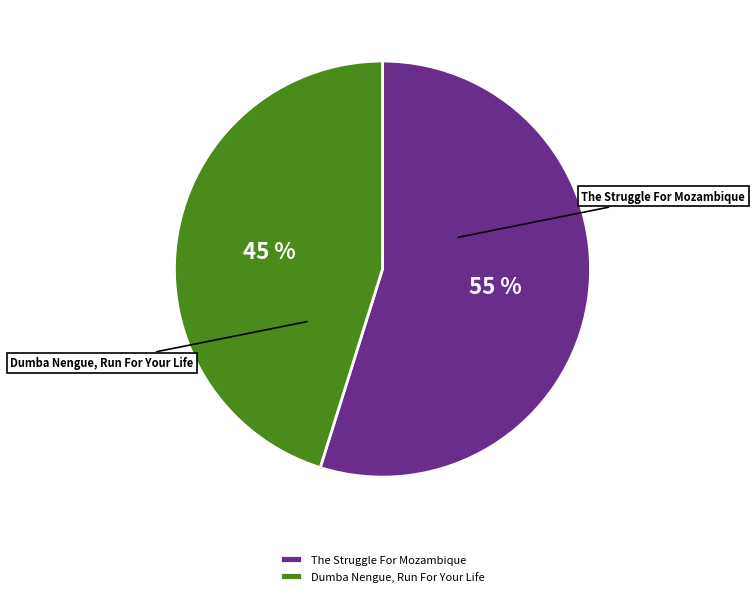

To the nearest percent, what portion does The Struggle For Mozambique represent?

55%